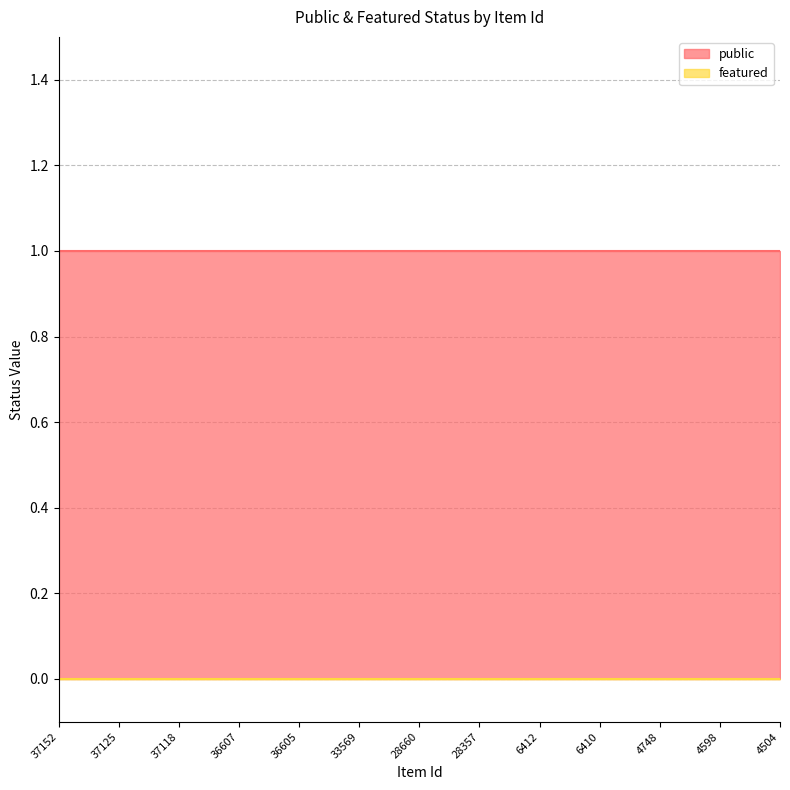

Reading left to right, list all the values displayed in this chart.

public: 37152=1	37125=1	37118=1	36607=1	36605=1	33569=1	28660=1	28357=1	6412=1	6410=1	4748=1	4598=1	4504=1
featured: 37152=0	37125=0	37118=0	36607=0	36605=0	33569=0	28660=0	28357=0	6412=0	6410=0	4748=0	4598=0	4504=0